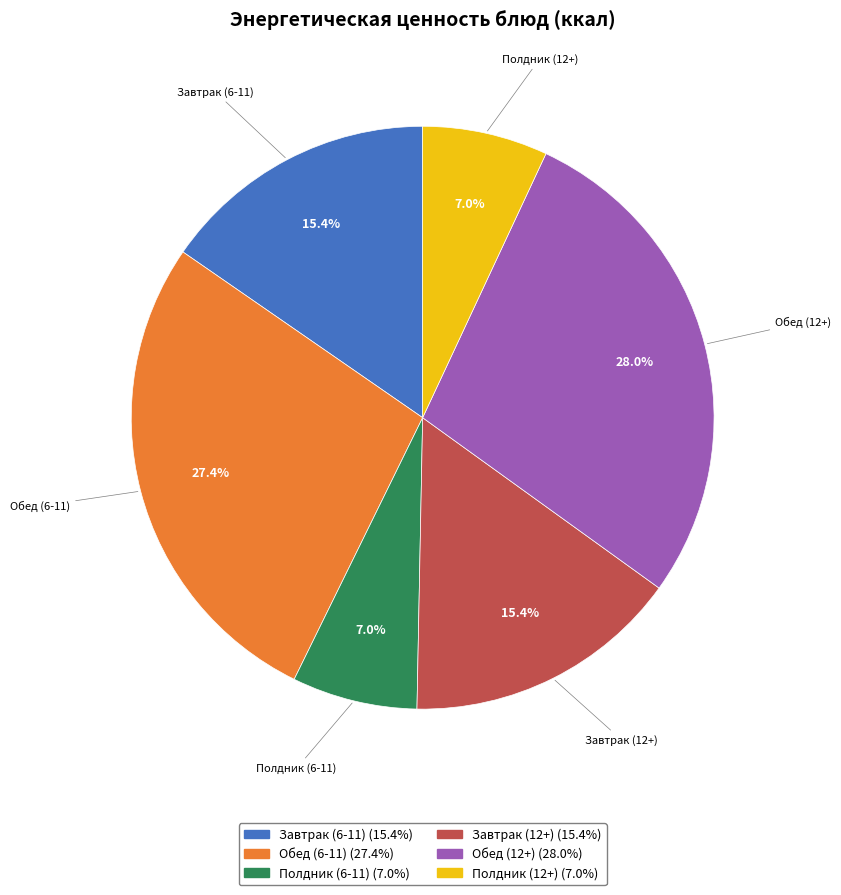

Count the number of slices in the pie.

6